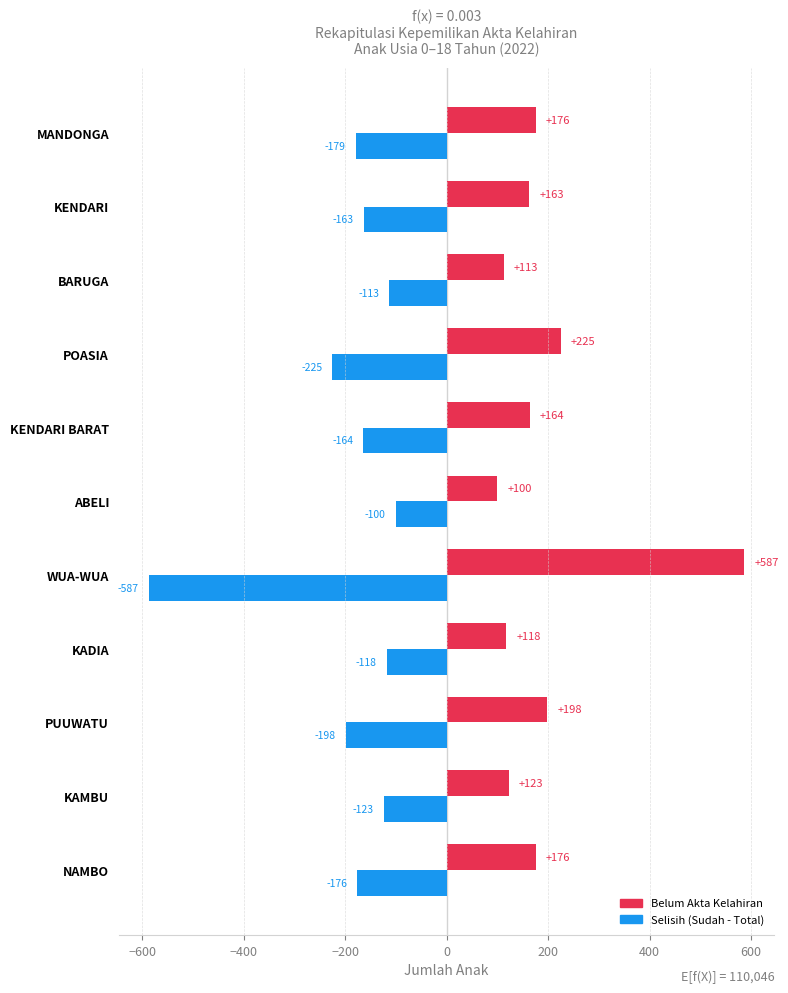

What is the smallest value displayed?

-587